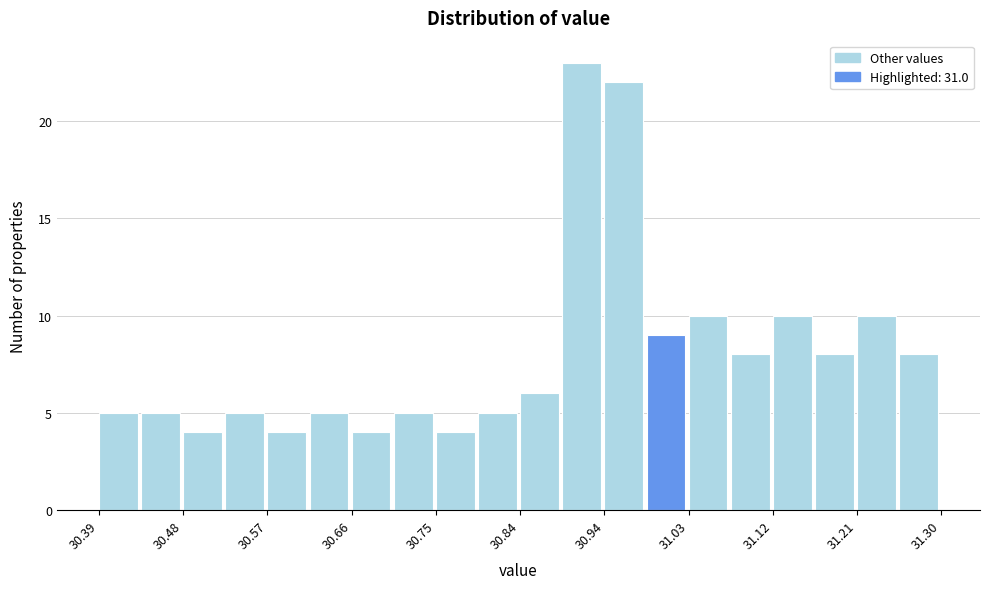

What is the height of the bar covering 30.39 to 30.44 on the x-axis? Neither the bar edges nor the heights are printed on the chart, so give them approximately, as read against the axes.

5